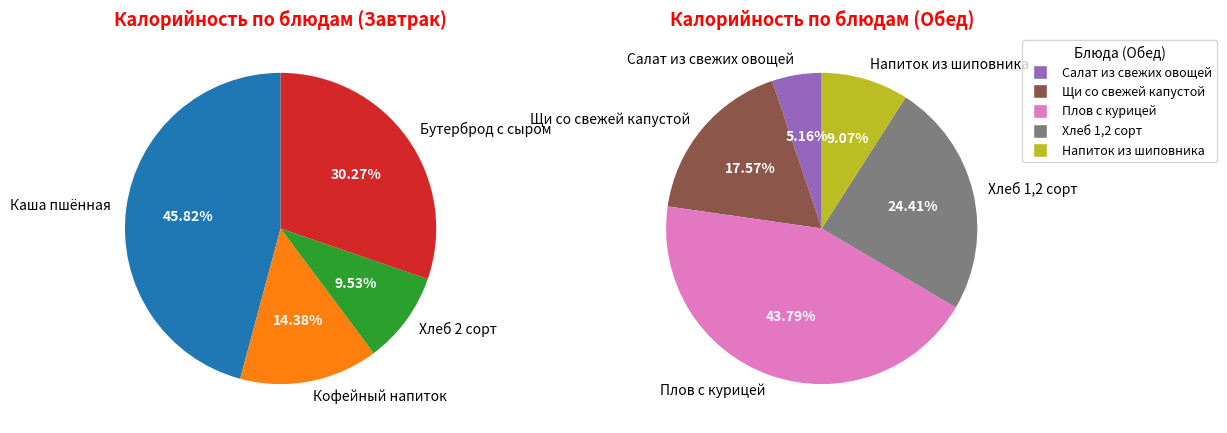

Rank the categories by value from highest to lowest.

Плов с курицей, Каша пшённая, Бутерброд с сыром, Хлеб 1,2 сорт, Щи со свежей капустой, Кофейный напиток, Напиток из шиповника, Хлеб 2 сорт, Салат из свежих овощей